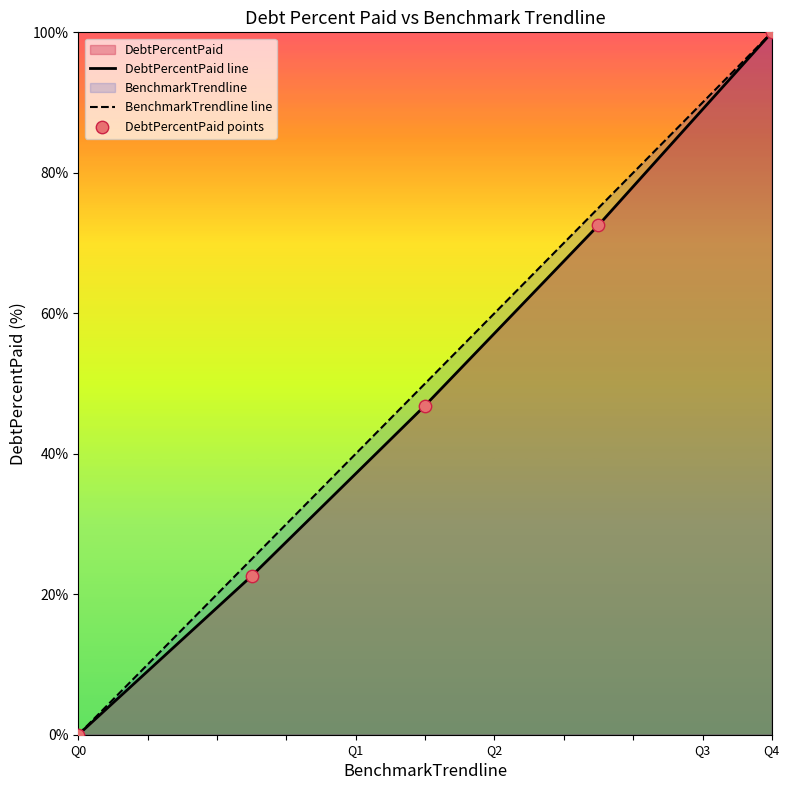

At which category is the sum across all series the highest?

Q4